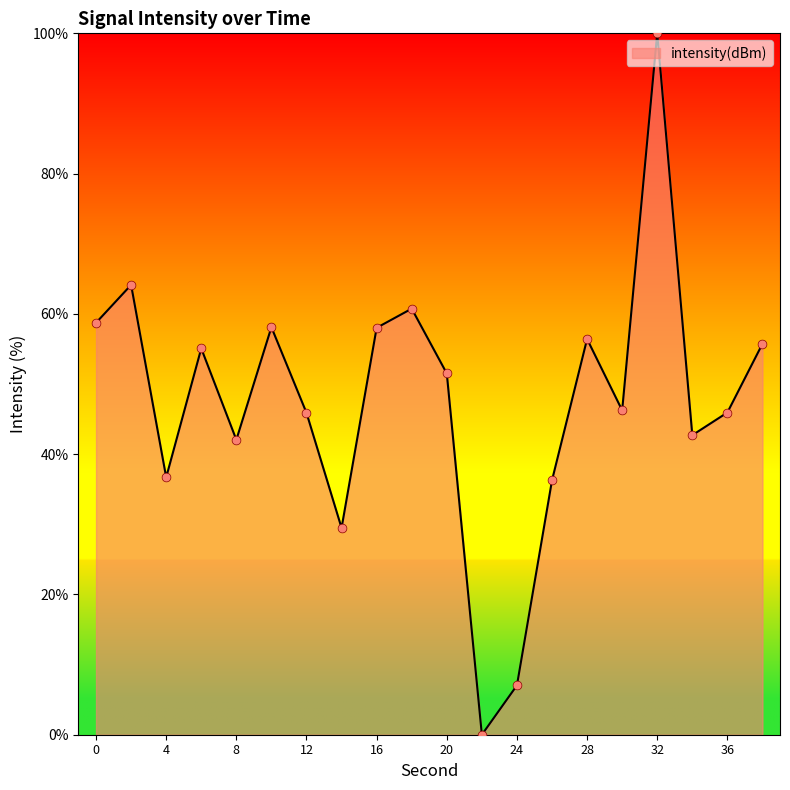

What is the difference between the maximum and minimum values?

100.0